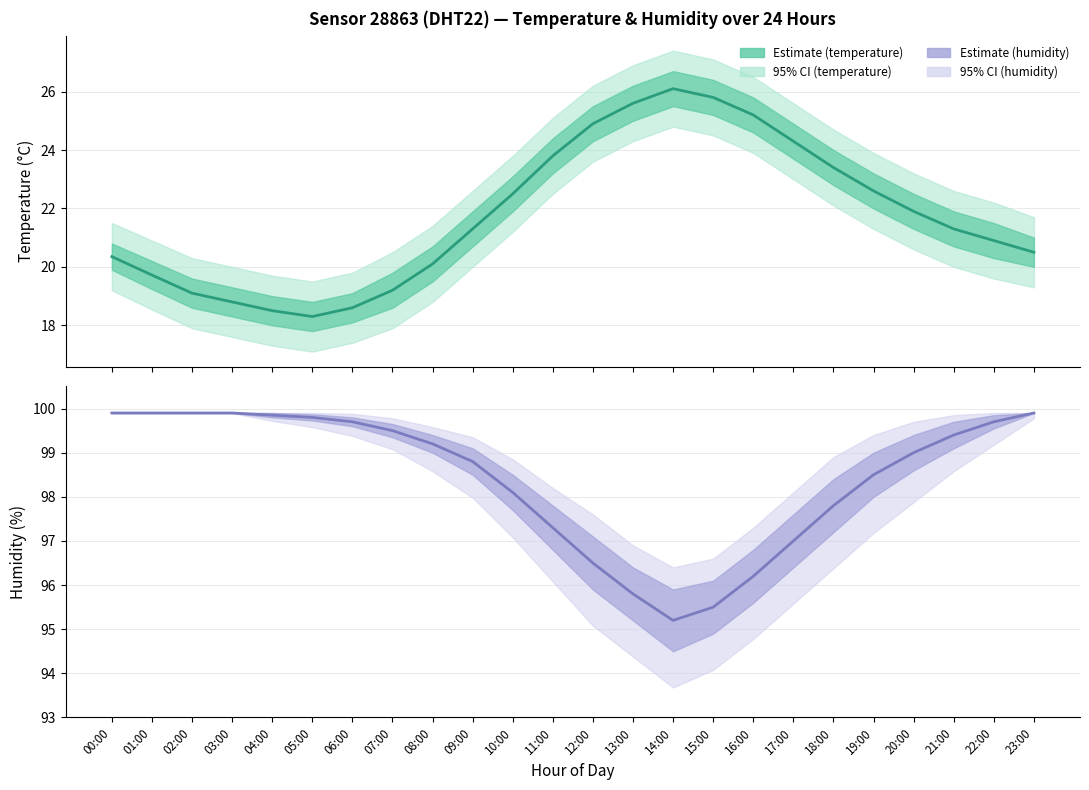

What is the greatest value displayed?

99.9